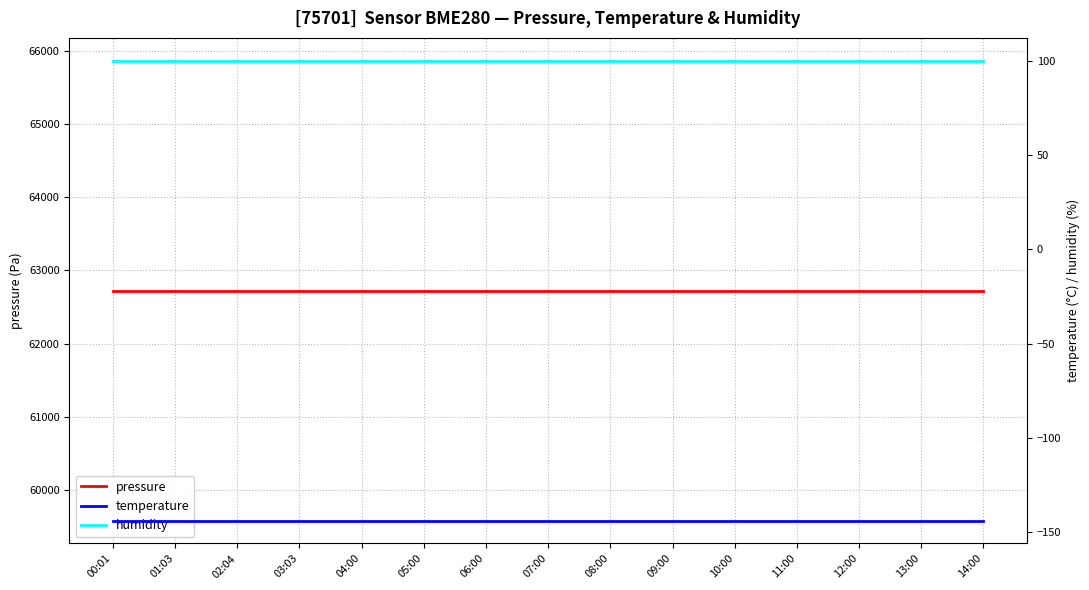

True or false: temperature and humidity cross at least once.

False